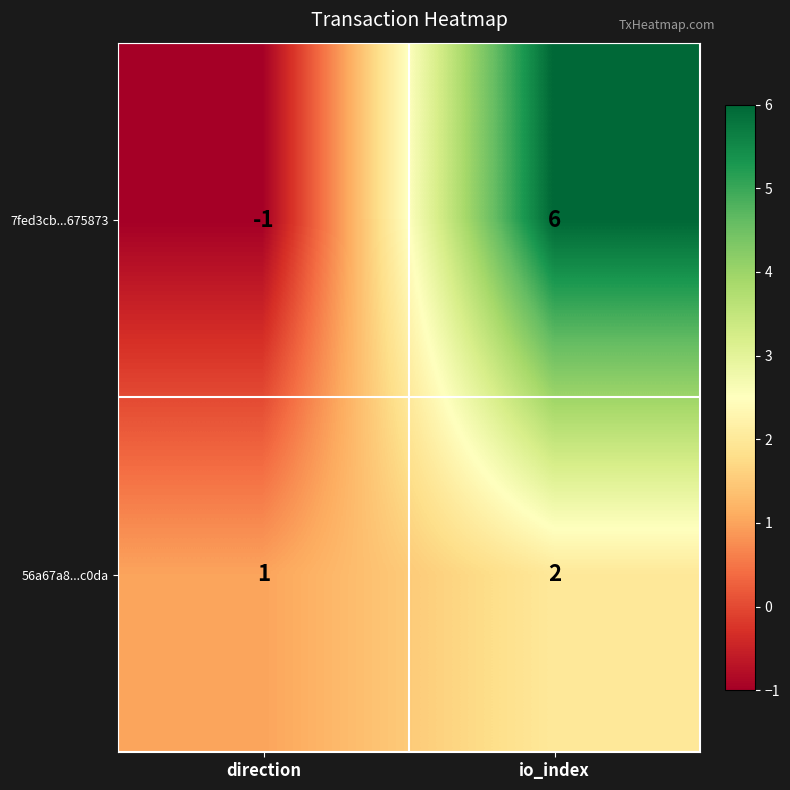

What is the sum of all 56a67a8...c0da values?

3